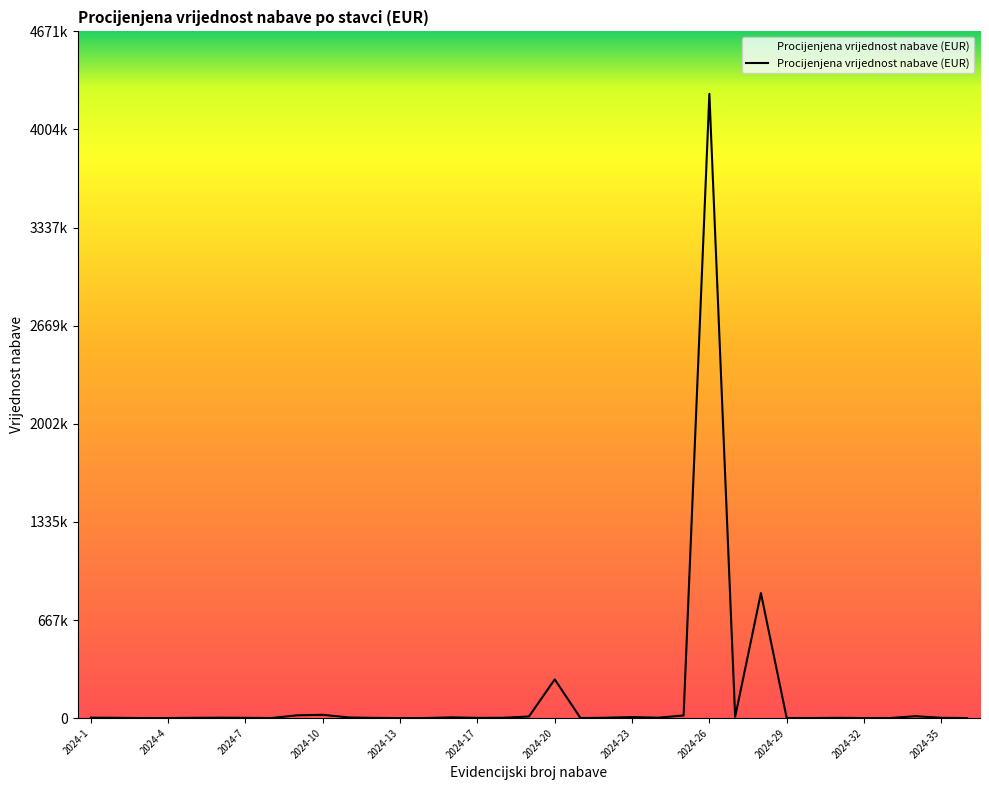

Reading right to left, what are all the values shown in this chart?

300.0	2000.0	13000.0	200.0	100.0	2000.0	200.0	500.0	850000.0	8720.0	4246500.0	18000.0	2500.0	7000.0	2500.0	300.0	263404.8	11000.0	2200.0	1700.0	5000.0	600.0	100.0	1600.0	4500.0	22500.0	19000.0	300.0	2000.0	3000.0	2000.0	500.0	200.0	2000.0	3000.0